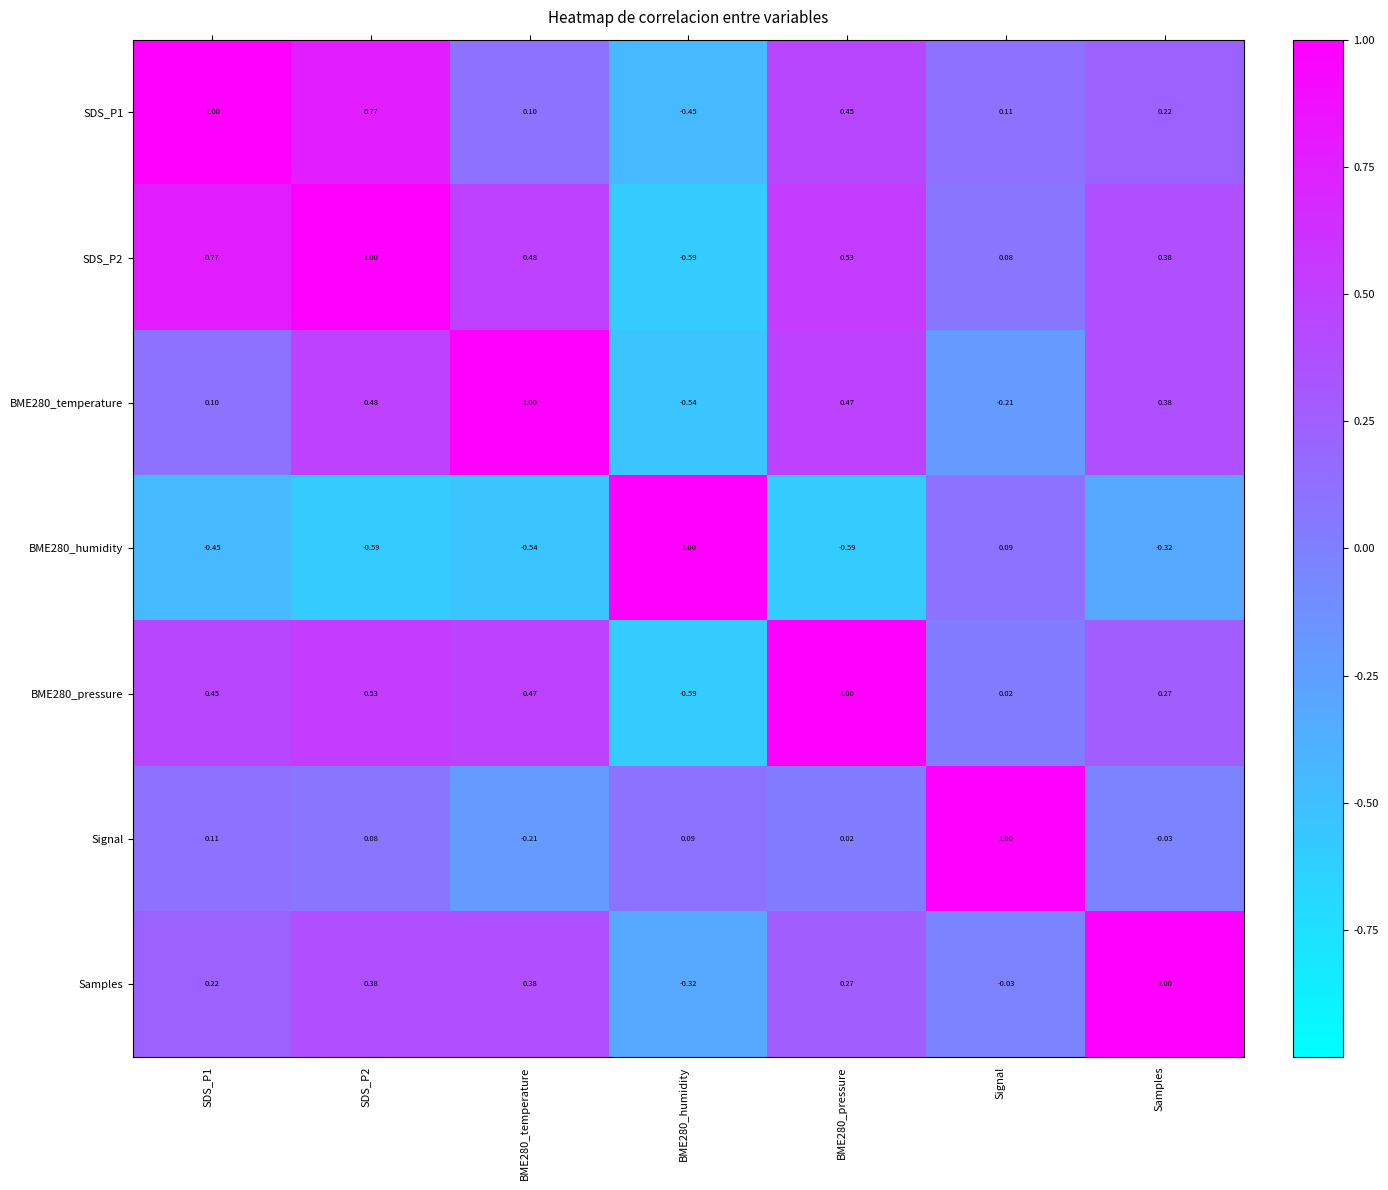

At which label is Samples closest to 0?

Signal